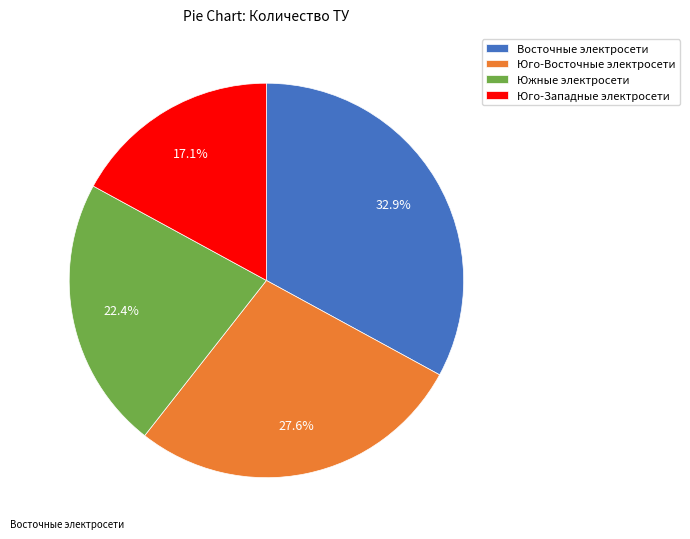

Which has a higher value, Восточные электросети or Юго-Восточные электросети?

Восточные электросети